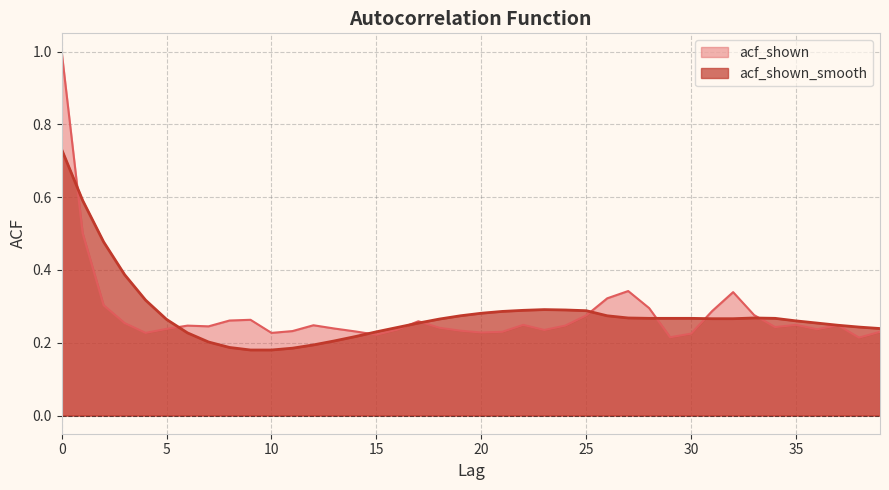

What is the maximum value shown in the chart?

1.0